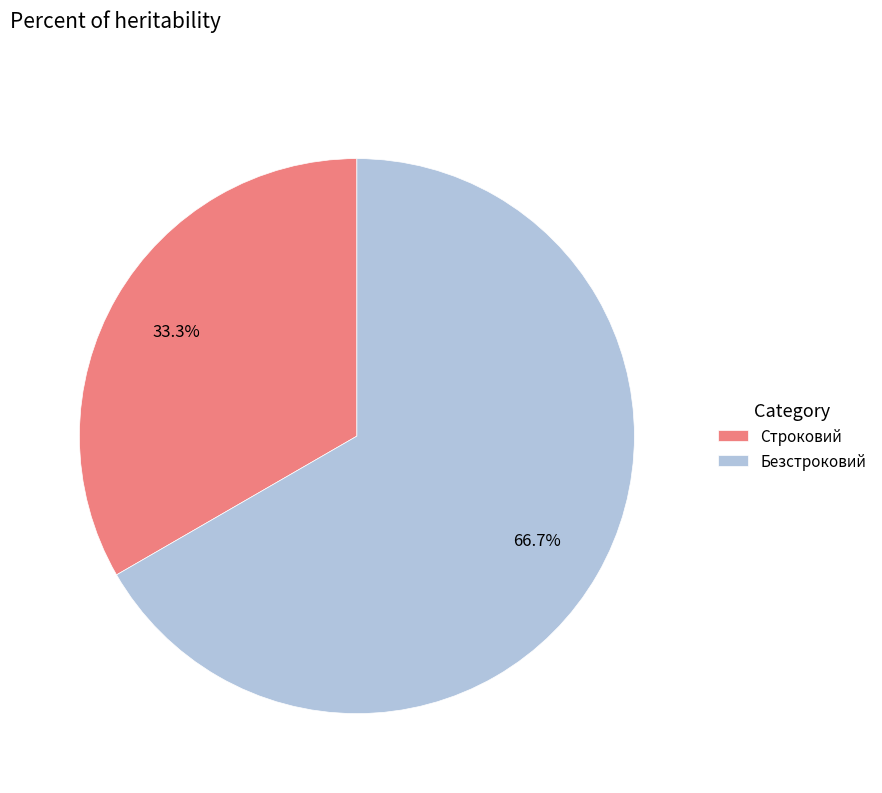

Is it true that Строковий is 21% of the pie?

False